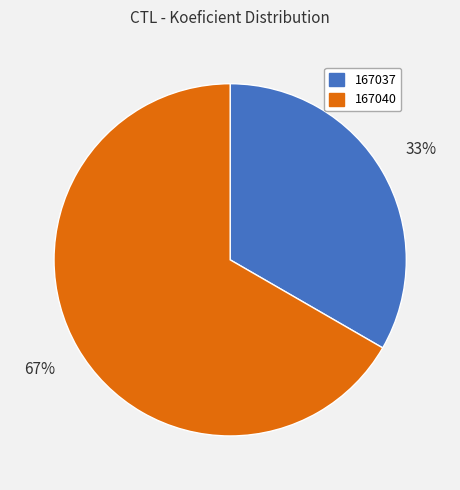

How many slices are in this pie chart?

2